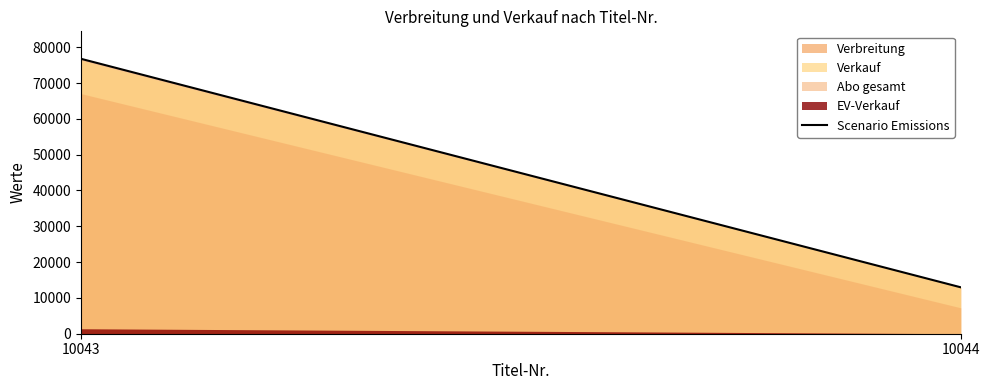

Count the values in the range 12962 to 76767.

2